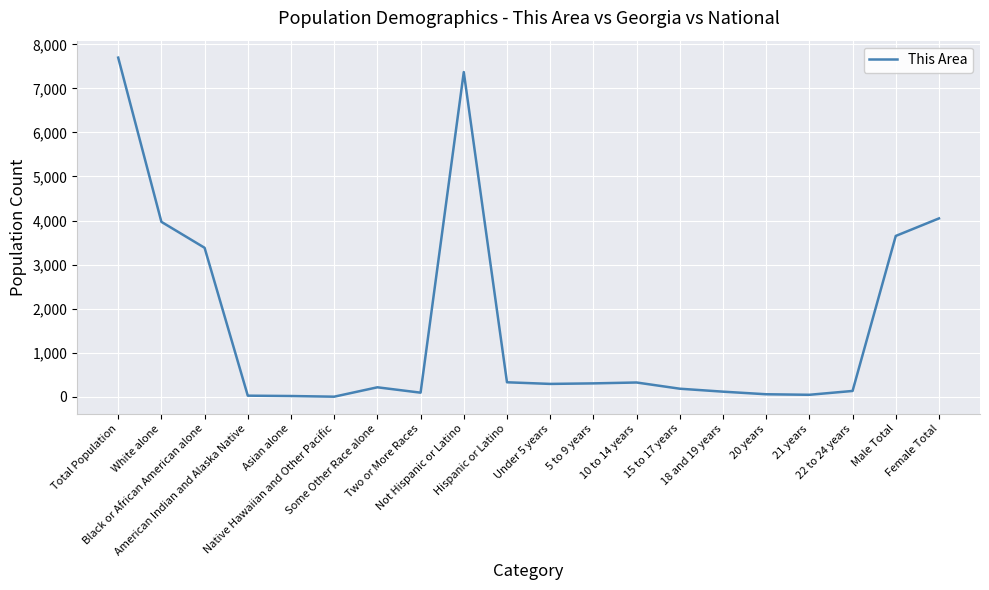

What is the change in value from Native Hawaiian and Other Pacific to Not Hispanic or Latino?

+7369